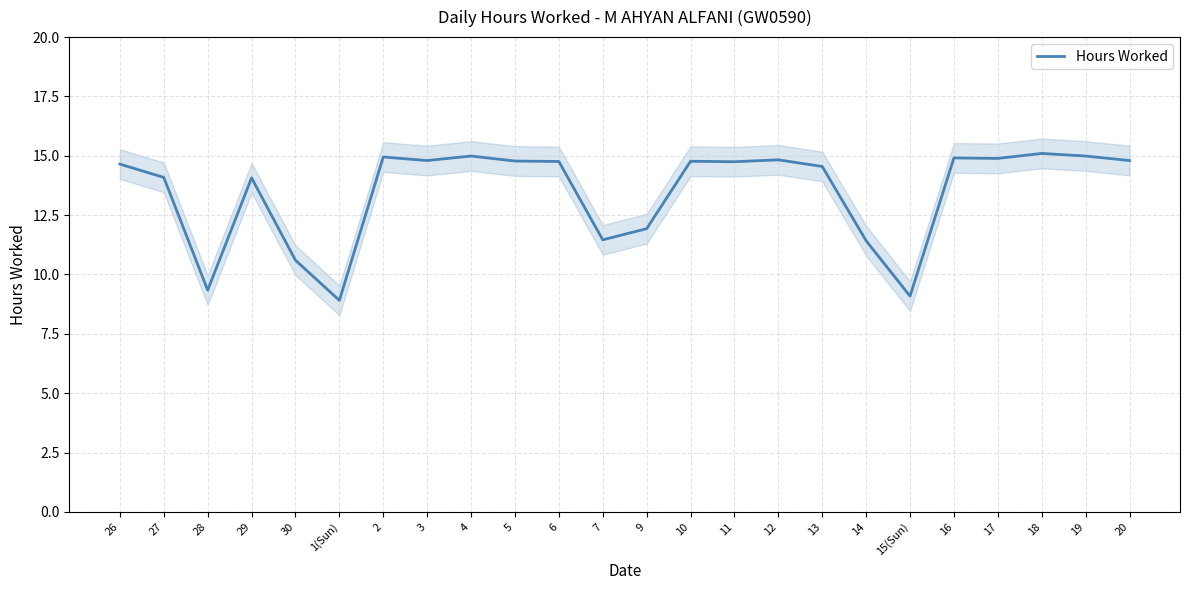

The value at 16 is 14.9. True or false?

True